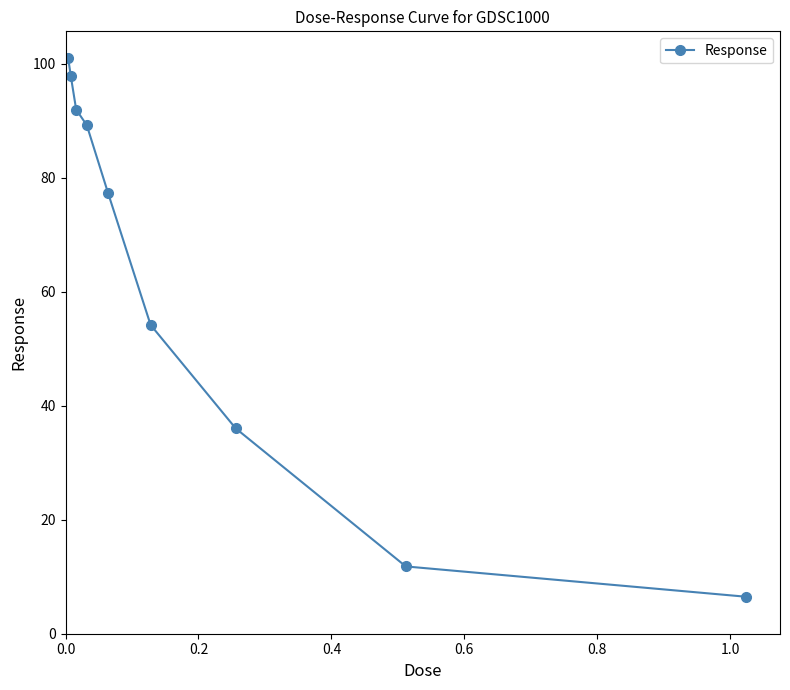

What is the smallest value displayed?

6.5